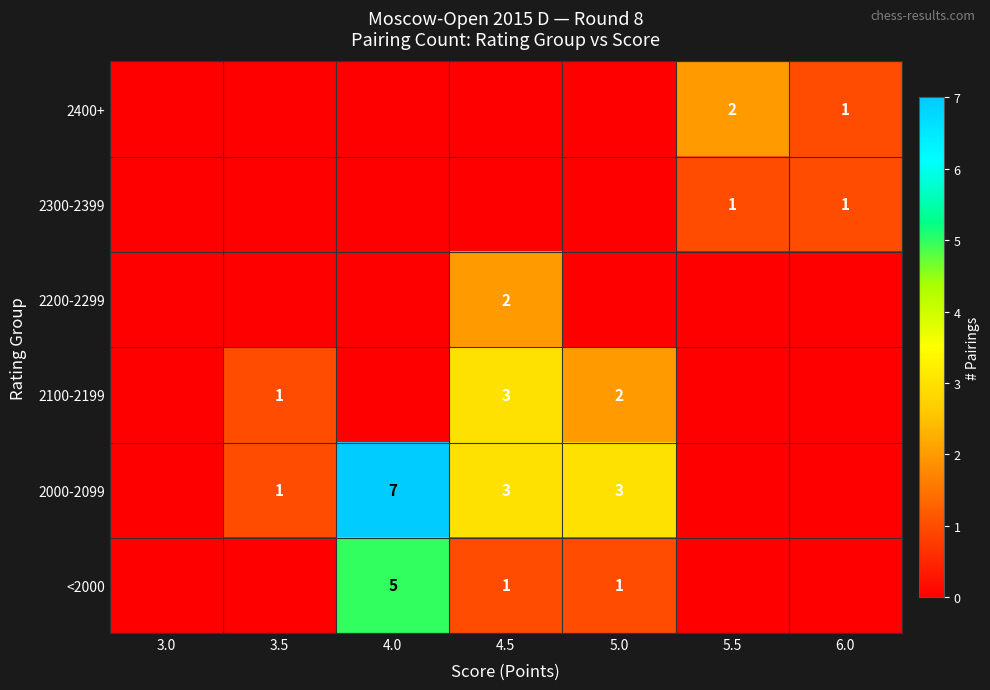

The 2000-2099 series shows 3 at 5.0. True or false?

True